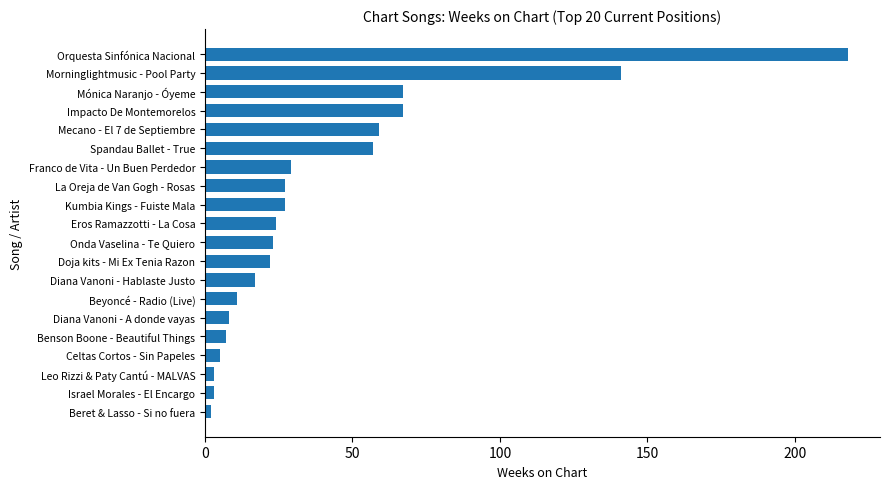

True or false: the data shows 141 at Morninglightmusic - Pool Party.

True